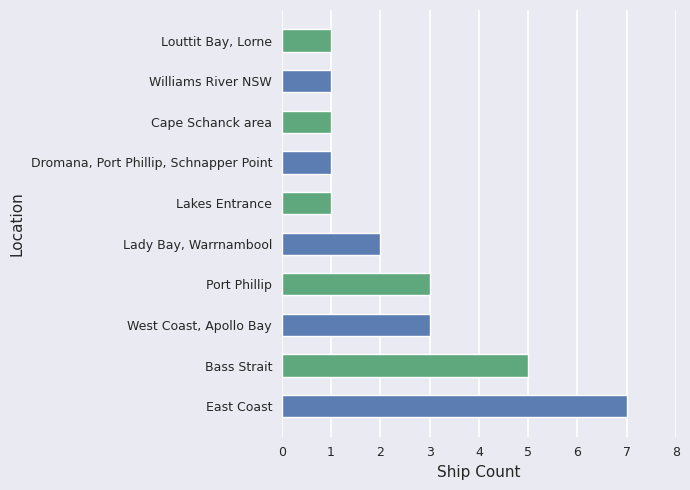

Are the bars horizontal?

Yes